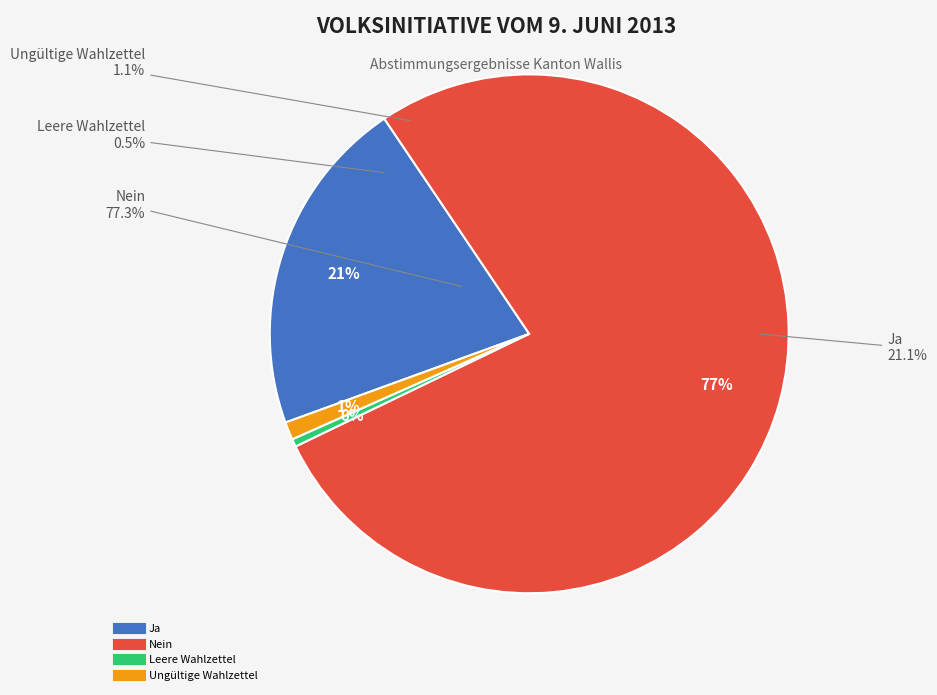

To the nearest percent, what is the difference between the Ja and Nein slice percentages?

56%